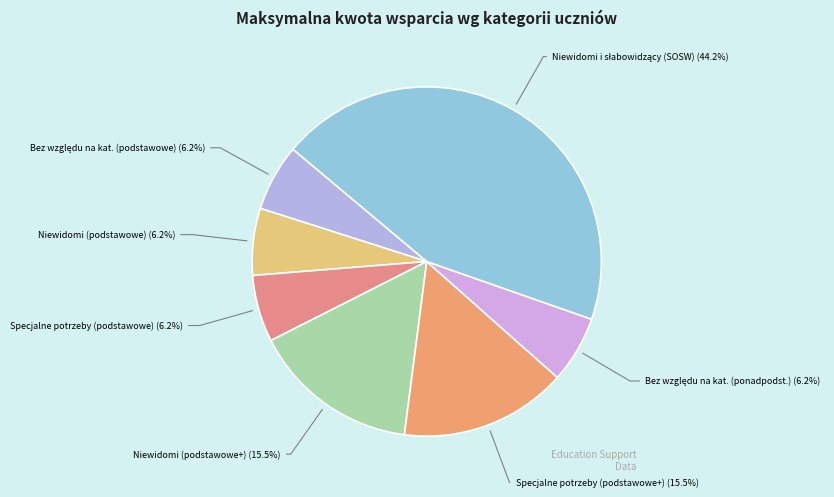

How many segments does this pie chart have?

7